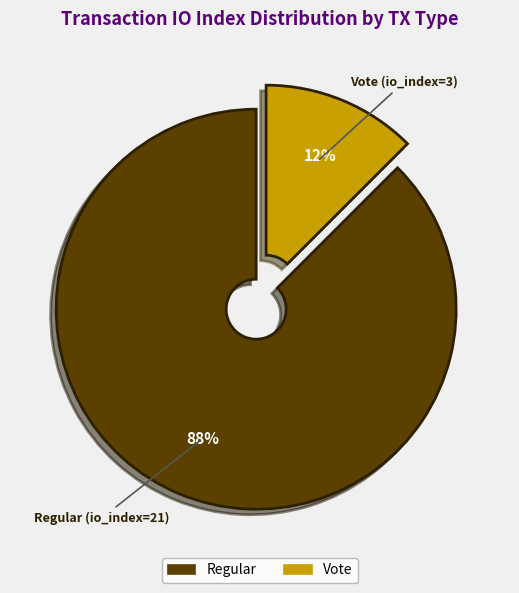

Is there any slice that represents more than half of the pie?

Yes